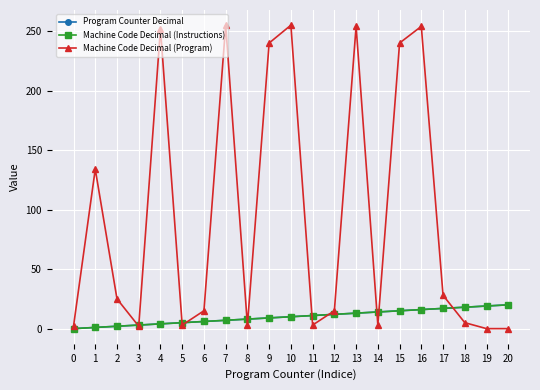

Reading left to right, list all the values displayed in this chart.

Program Counter Decimal: 0	1	2	3	4	5	6	7	8	9	10	11	12	13	14	15	16	17	18	19	20
Machine Code Decimal (Instructions): 0	1	2	3	4	5	6	7	8	9	10	11	12	13	14	15	16	17	18	19	20
Machine Code Decimal (Program): 2	134	25	2	252	3	15	255	3	240	255	3	15	254	3	240	254	28	5	0	0